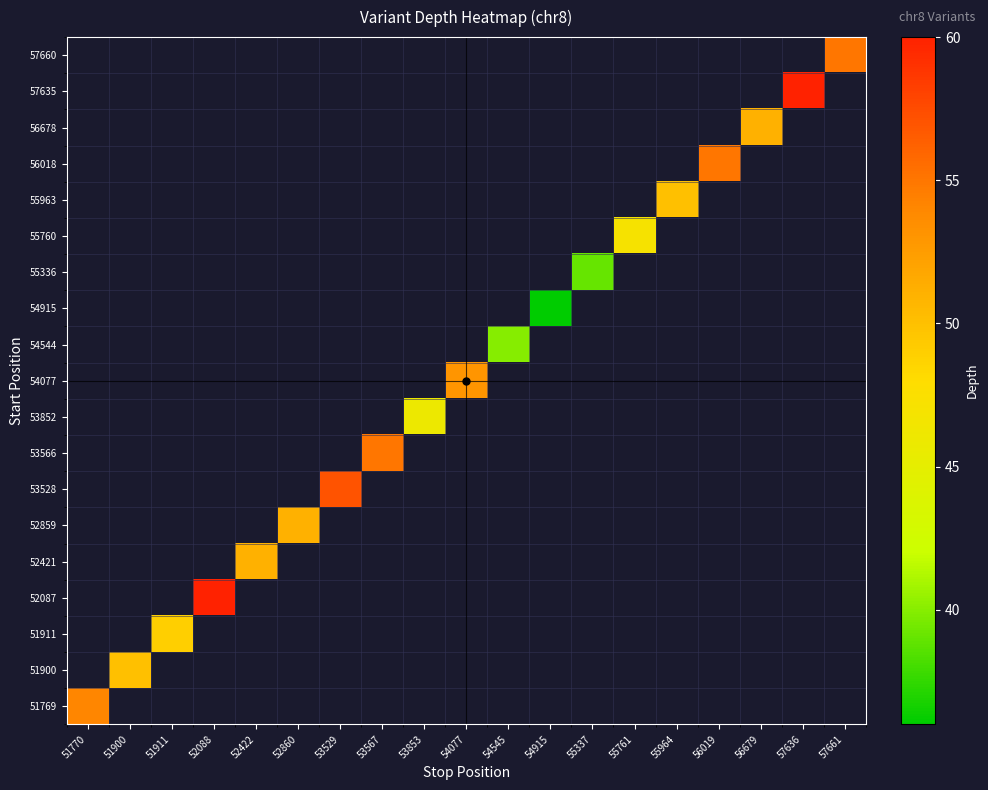

Which has a higher value, 51900 or 54077?

54077